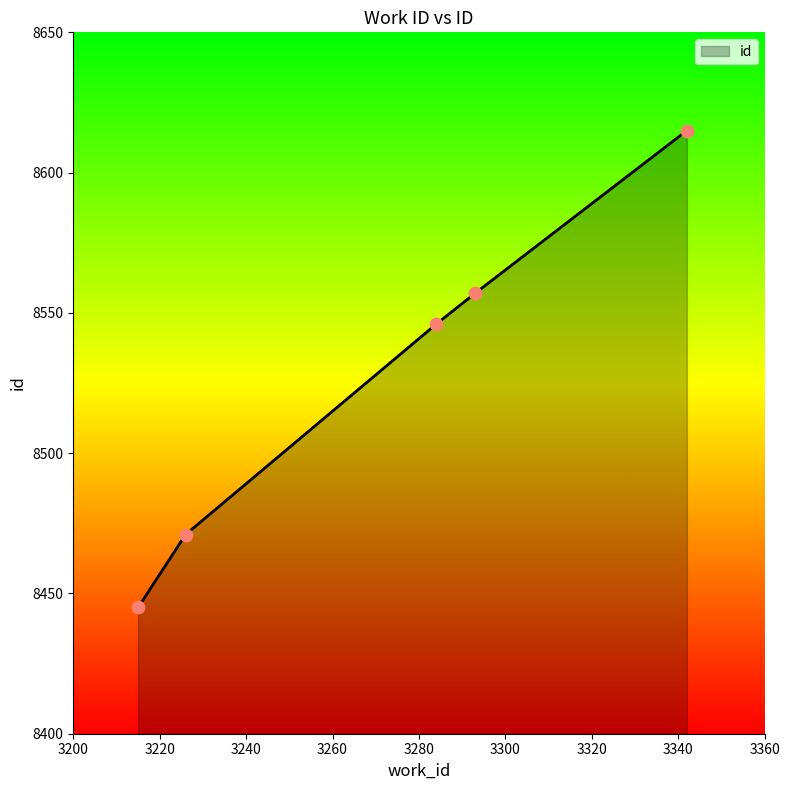

What is the sum of all values?

42634